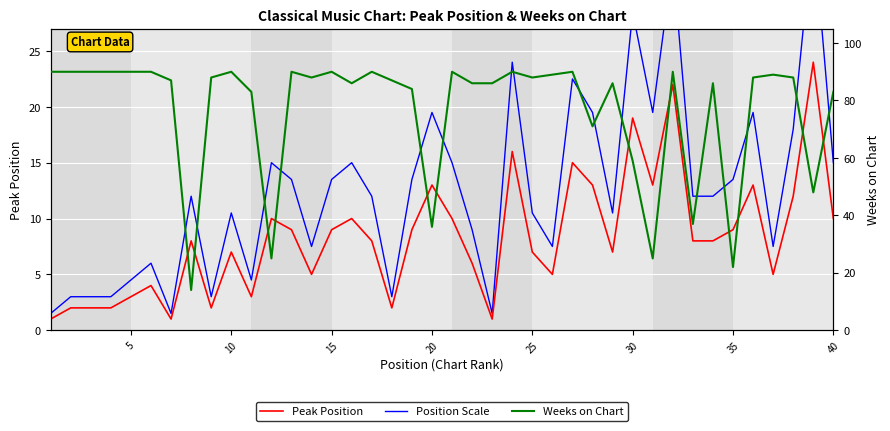

List the series in order of their peak value, lowest first.

Peak Position, Position Scale, Weeks on Chart